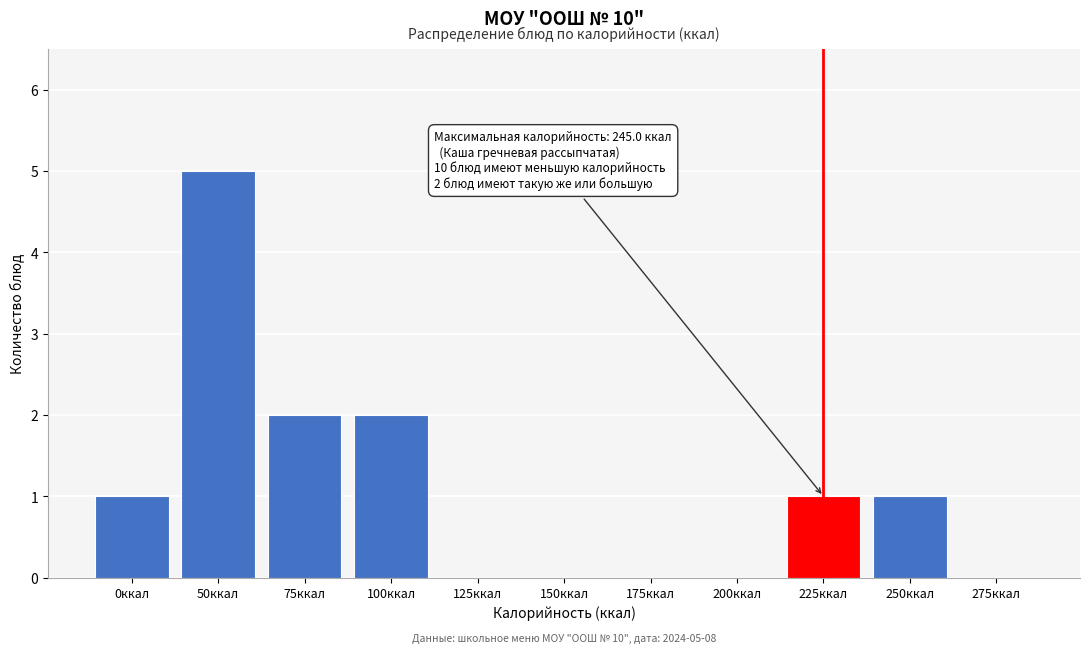

Reading left to right, what are all the values shown in this chart?

0ккал=1	50ккал=5	75ккал=2	100ккал=2	125ккал=0	150ккал=0	175ккал=0	200ккал=0	225ккал=1	250ккал=1	275ккал=0